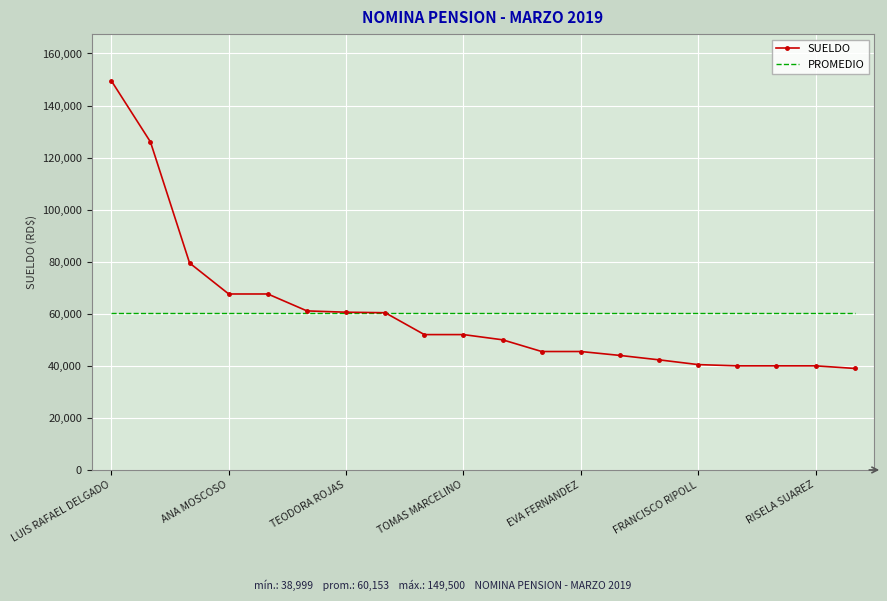

What is the minimum value shown in the chart?

38999.5